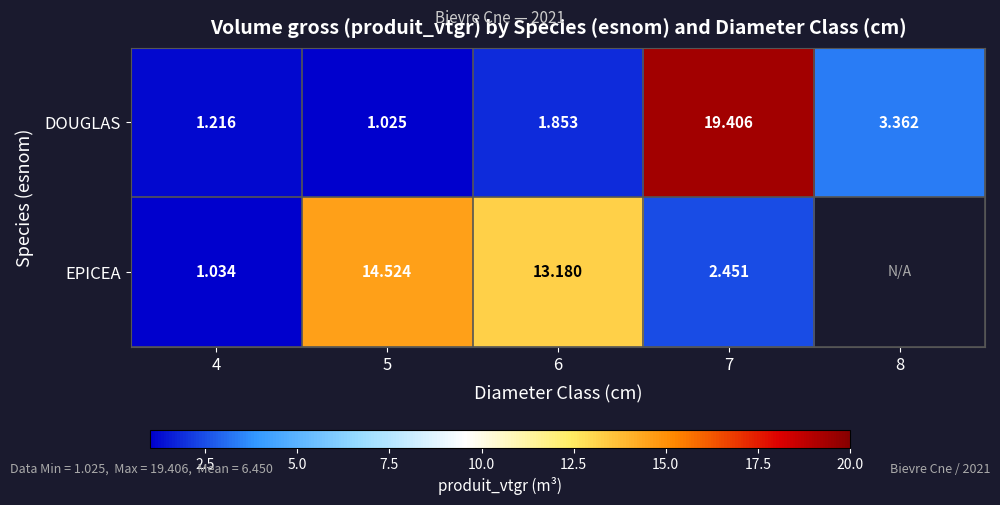

At 7, list the series in order from largest to smallest.

DOUGLAS, EPICEA